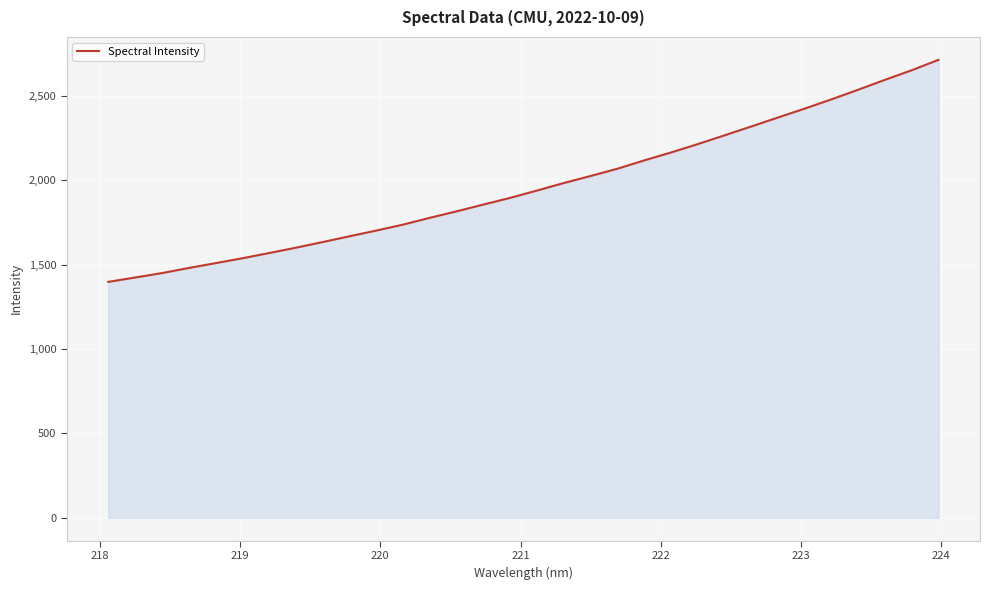

What is the greatest value displayed?

2713.0